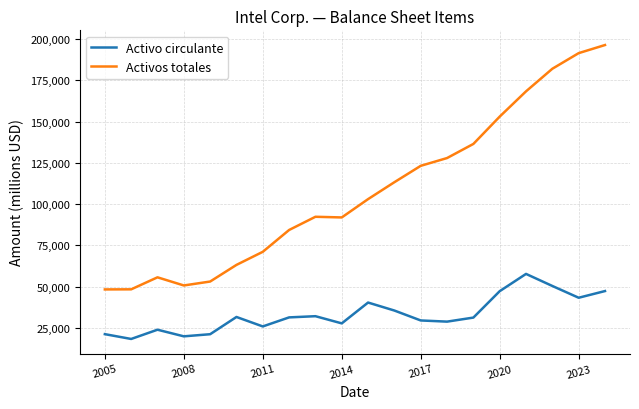

Which series has the largest total across all categories?

Activos totales